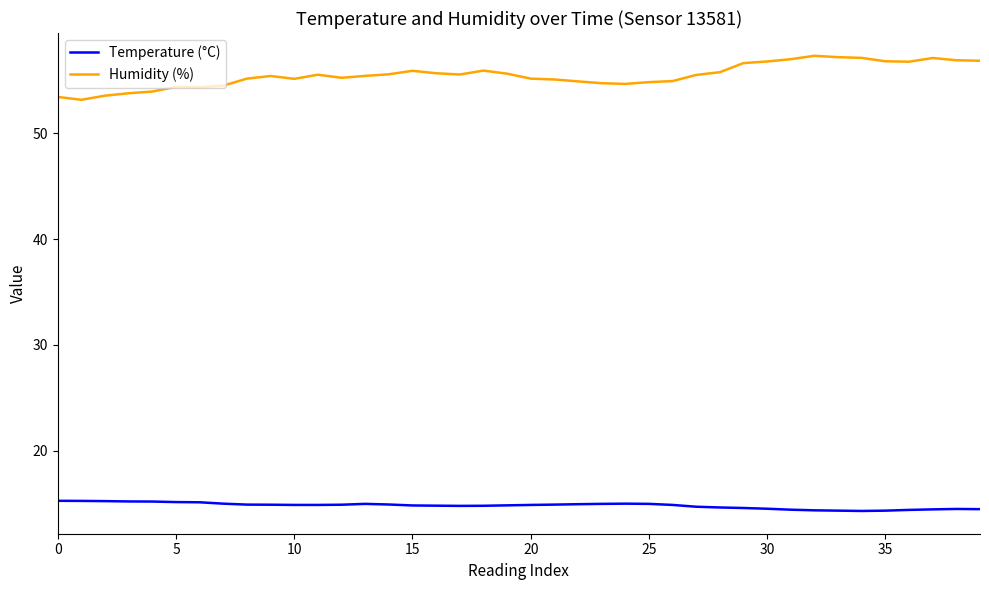

What is the minimum value for Temperature (°C)?

14.3